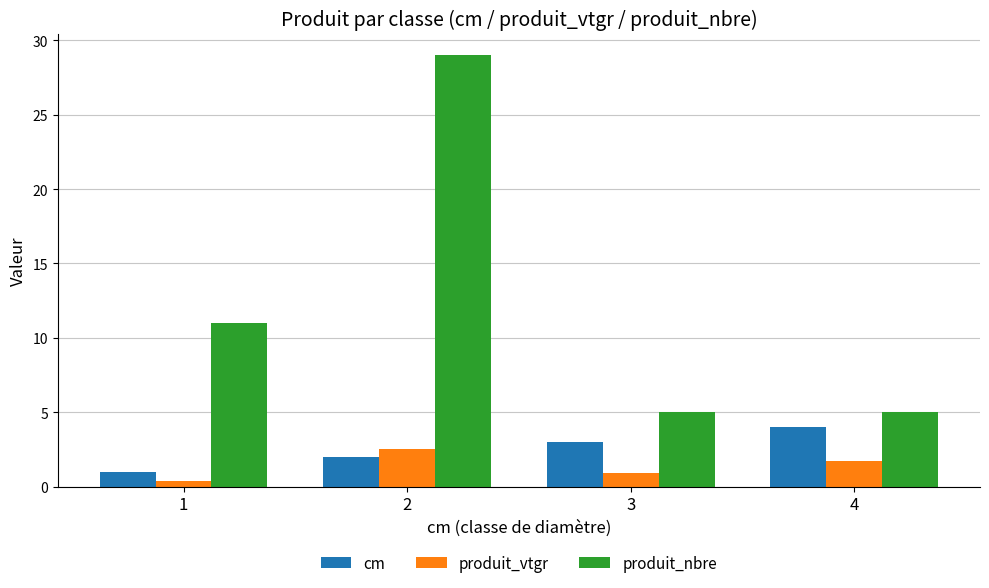

Reading left to right, what are all the values shown in this chart?

cm: 1=1.0	2=2.0	3=3.0	4=4.0
produit_vtgr: 1=0.4	2=2.6	3=0.9	4=1.7
produit_nbre: 1=11.0	2=29.0	3=5.0	4=5.0